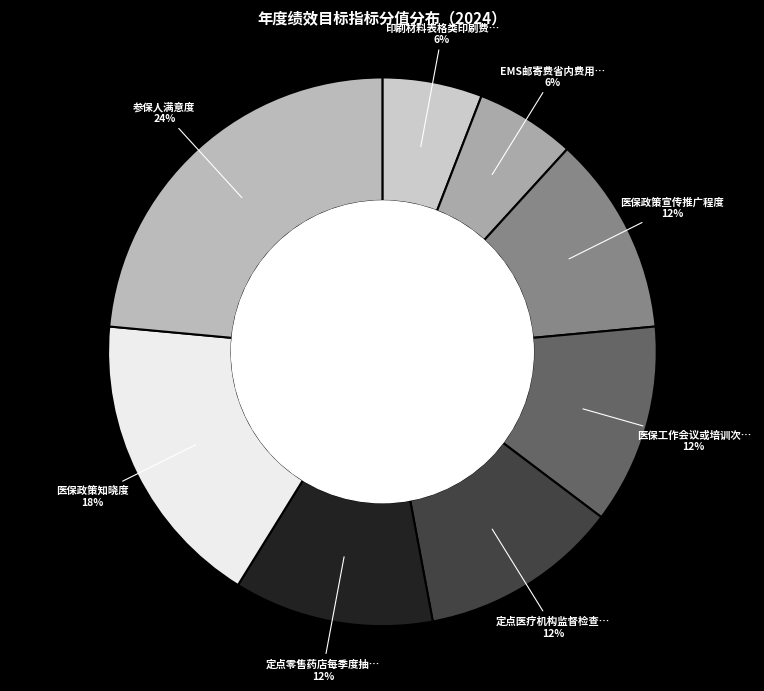

Count the number of slices in the pie.

8